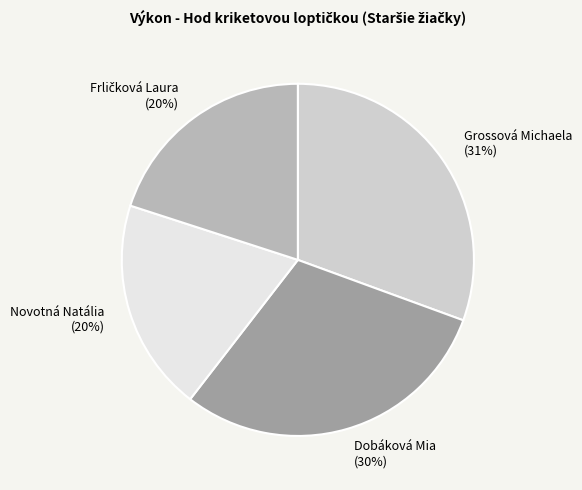

Is there a majority slice in this chart?

No